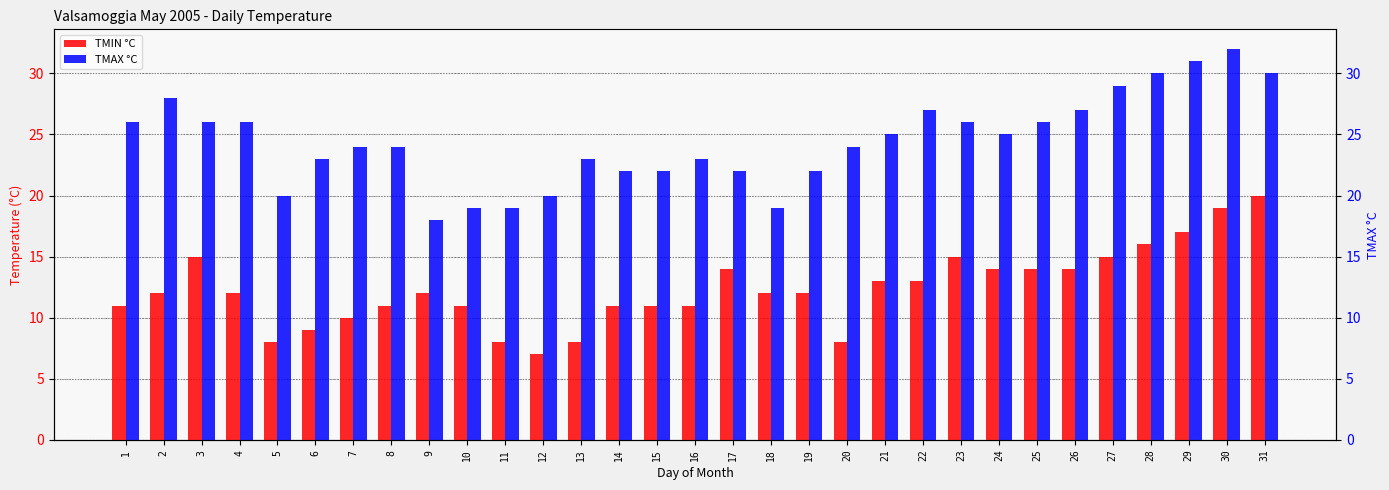

Reading left to right, what are all the values shown in this chart?

TMIN °C: 1=11	2=12	3=15	4=12	5=8	6=9	7=10	8=11	9=12	10=11	11=8	12=7	13=8	14=11	15=11	16=11	17=14	18=12	19=12	20=8	21=13	22=13	23=15	24=14	25=14	26=14	27=15	28=16	29=17	30=19	31=20
TMAX °C: 1=26	2=28	3=26	4=26	5=20	6=23	7=24	8=24	9=18	10=19	11=19	12=20	13=23	14=22	15=22	16=23	17=22	18=19	19=22	20=24	21=25	22=27	23=26	24=25	25=26	26=27	27=29	28=30	29=31	30=32	31=30